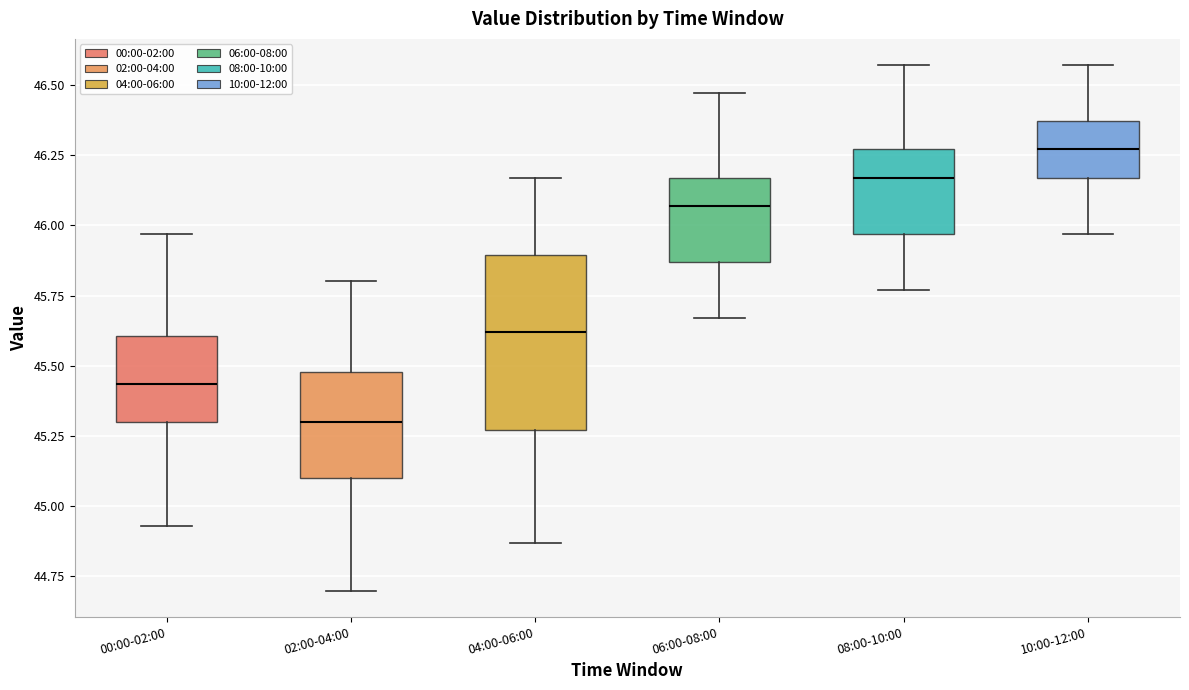

Which box has the lowest median line?

02:00-04:00